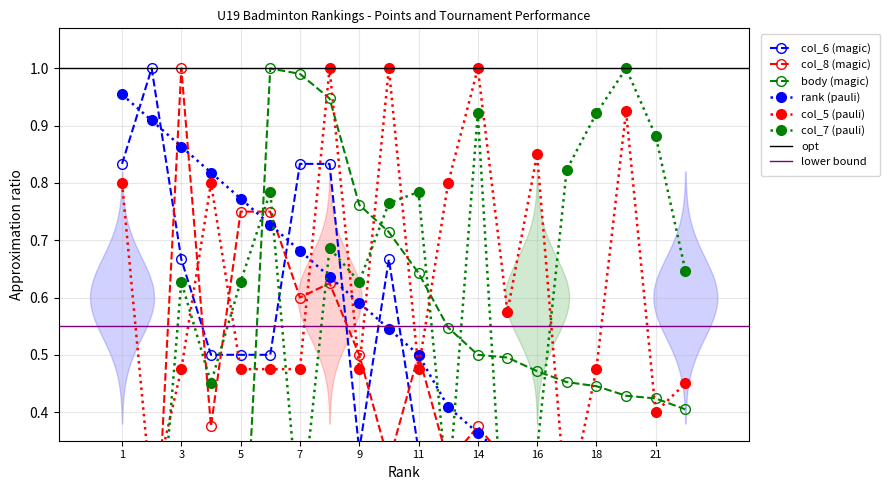

Which has a higher value, 18 or 2?

2